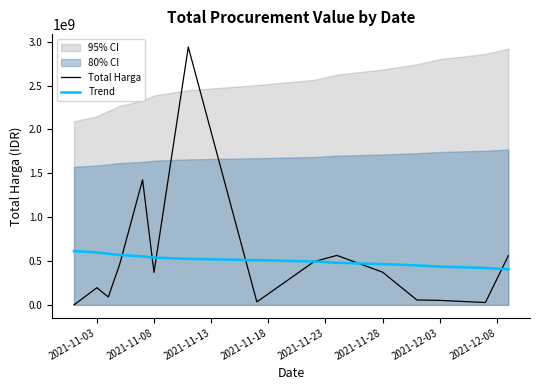

What is the maximum value for Total Harga?

2939033240.0